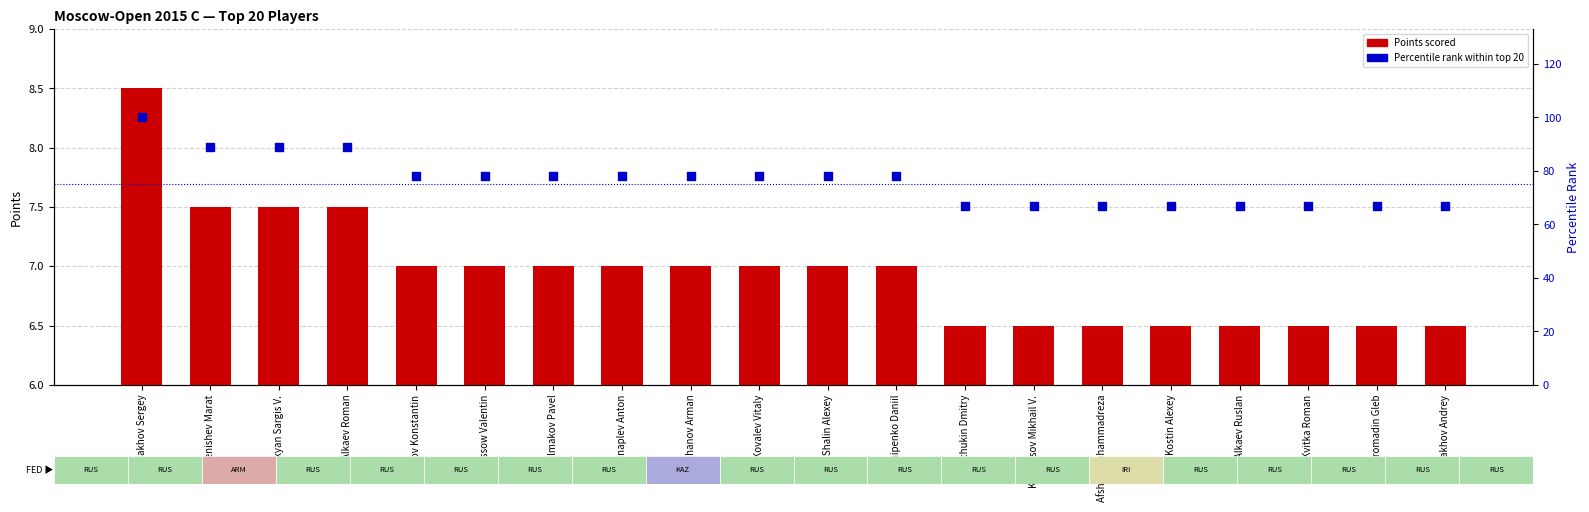

Which series has the largest total across all categories?

Percentile rank within top 20